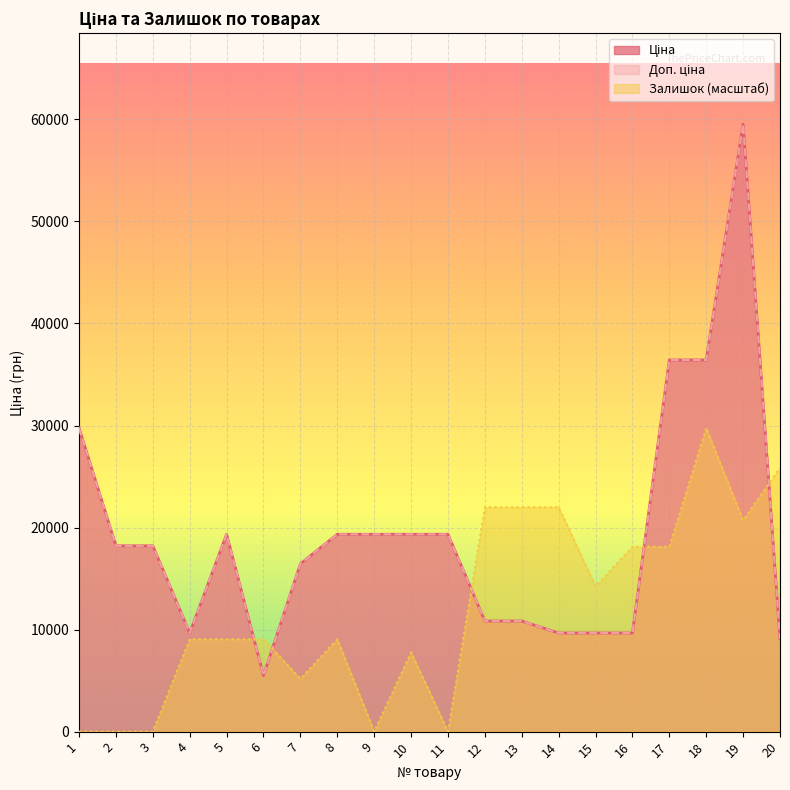

What is the total value across all series at 2?

36424.0